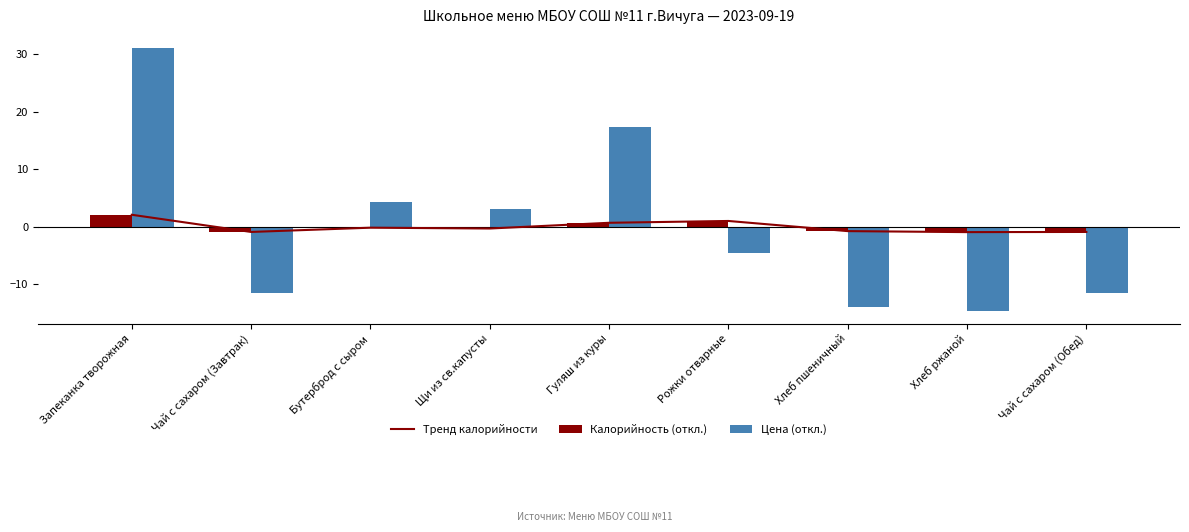

Which has a higher value, Чай с сахаром (Обед) or Щи из св.капусты?

Щи из св.капусты